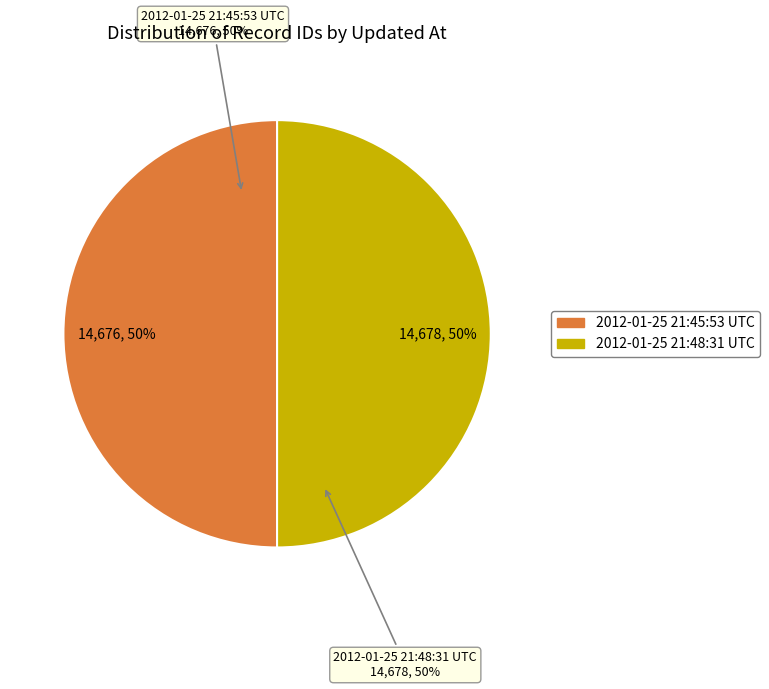

How many segments does this pie chart have?

2